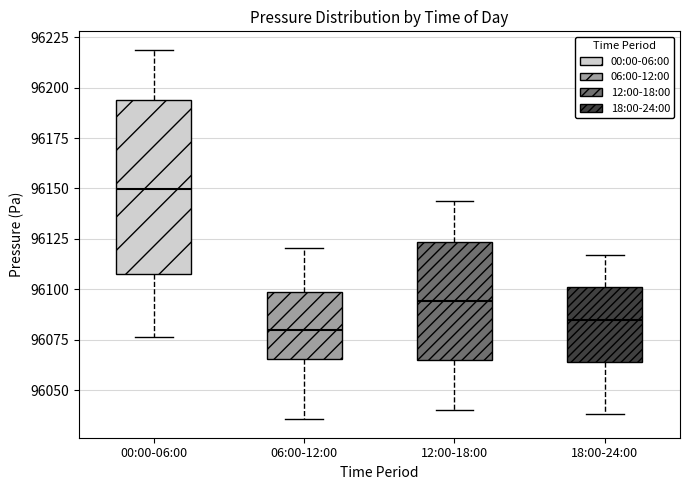

Comparing the boxes themselves (not the whiskers), which one is the tallest?

00:00-06:00